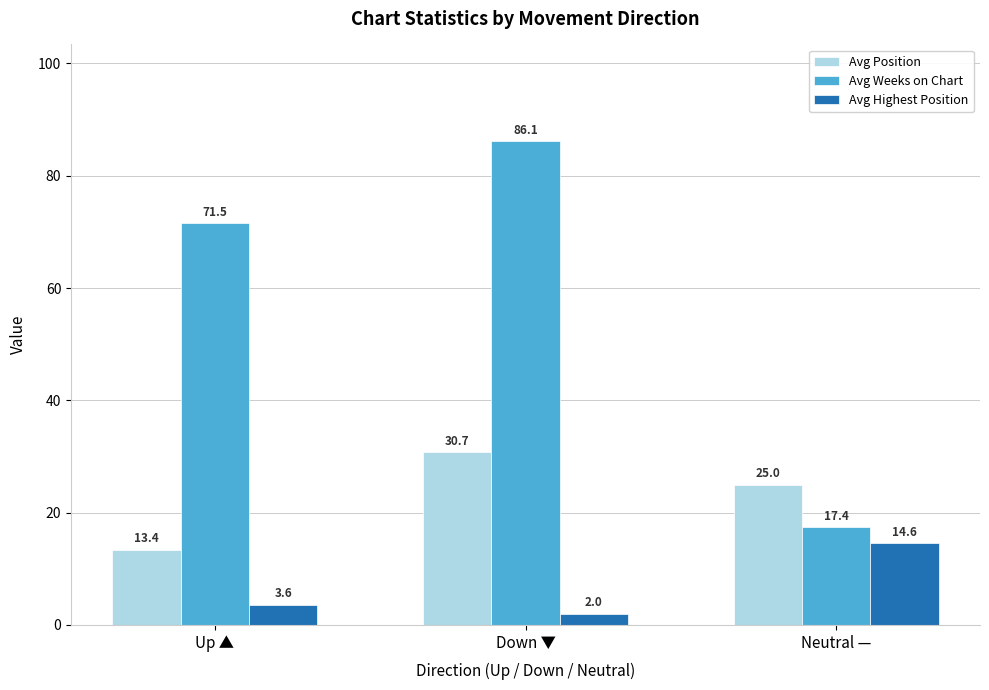

Which series has the widest spread of values?

Avg Weeks on Chart